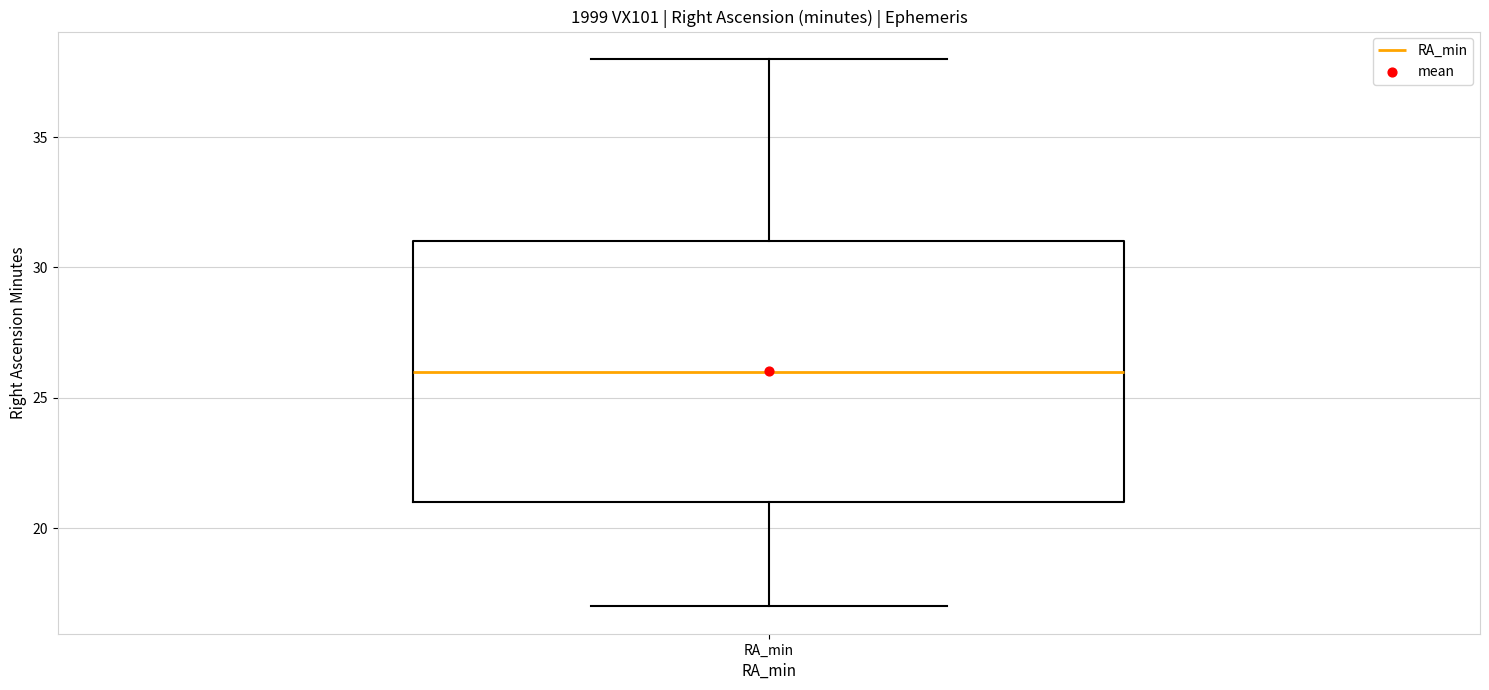

Where does the upper whisker of the box for RA_min end on the y-axis? The values are not printed on the chart, so give them approximately, as read against the axis.

38